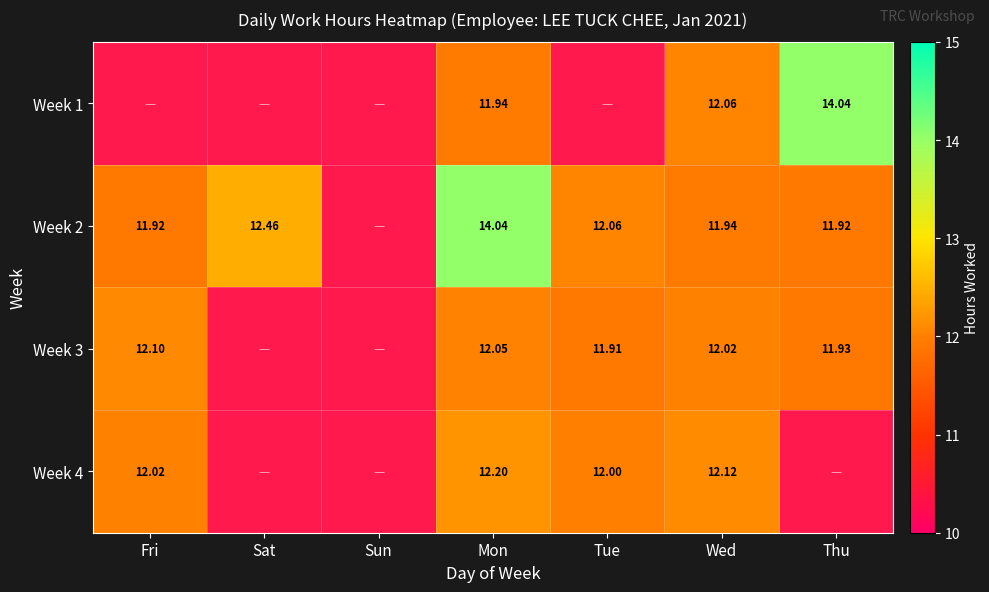

Where is Week 2 nearest to the value 12?

Tue